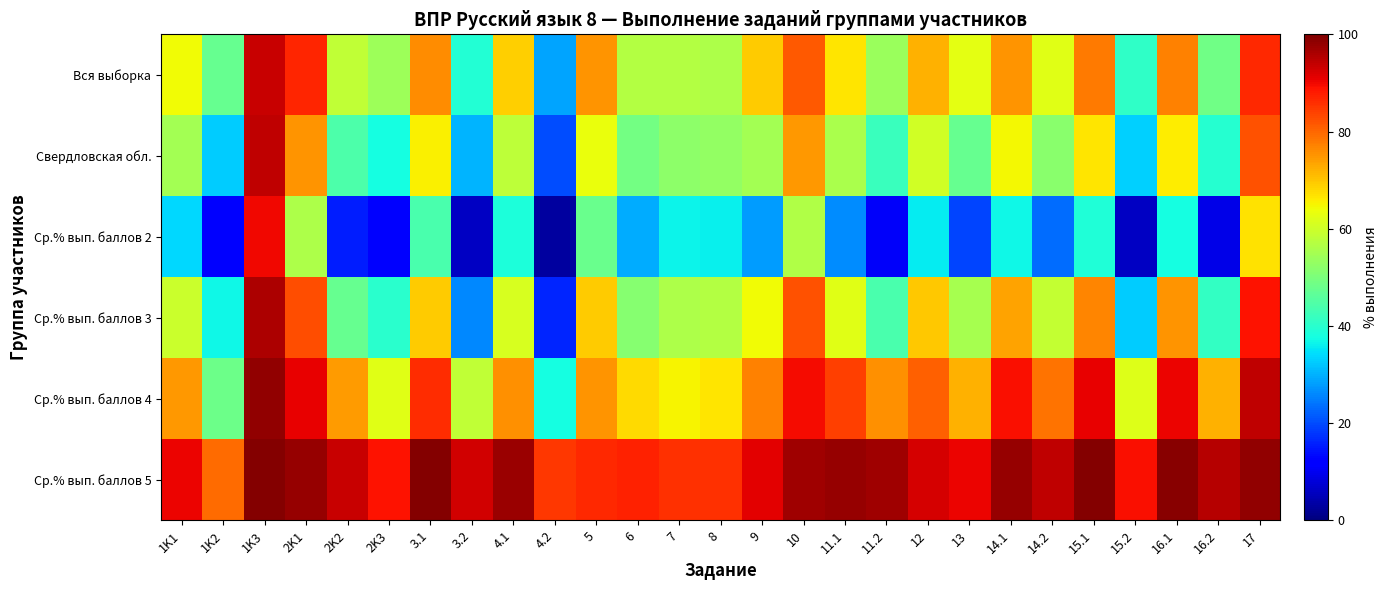

Rank the series at 9 from lowest to highest value.

Ср.% вып. баллов 2, Свердловская обл., Ср.% вып. баллов 3, Вся выборка, Ср.% вып. баллов 4, Ср.% вып. баллов 5